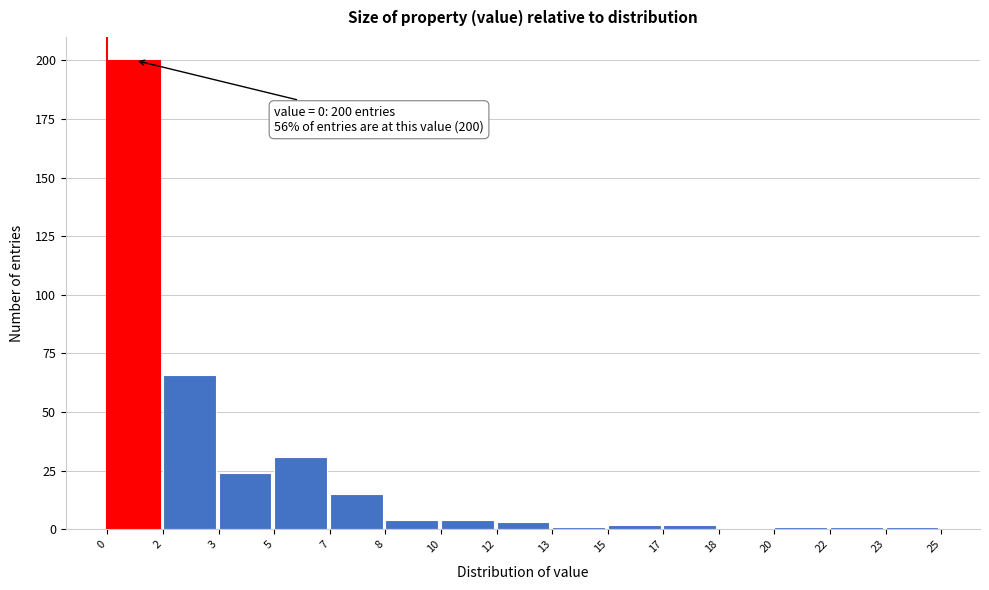

Reading left to right, what are all the values shown in this chart?

0=200	2=66	3=24	5=31	7=15	8=4	10=4	12=3	13=1	15=2	17=2	18=0	20=1	22=1	23=1